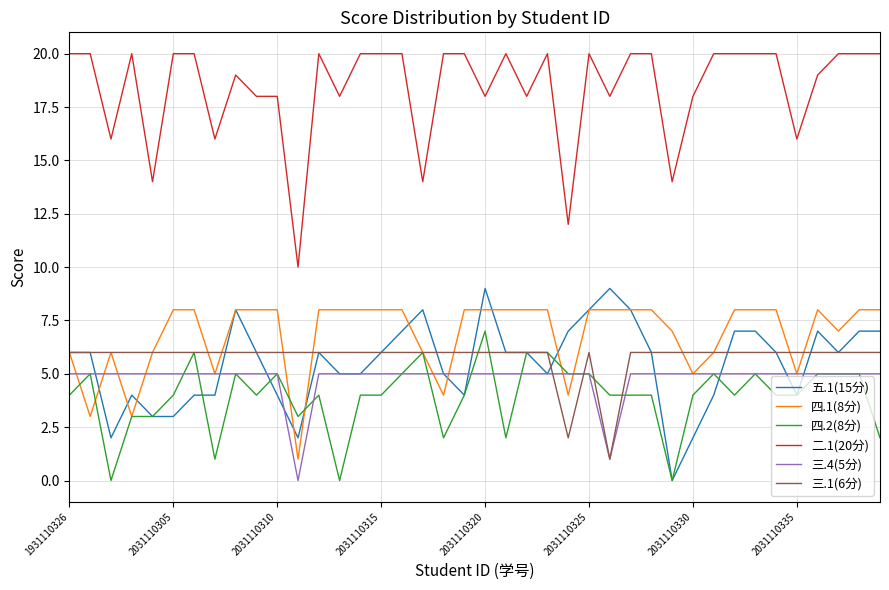

True or false: 四.1(8分) has more than 1 interior local peaks.

True